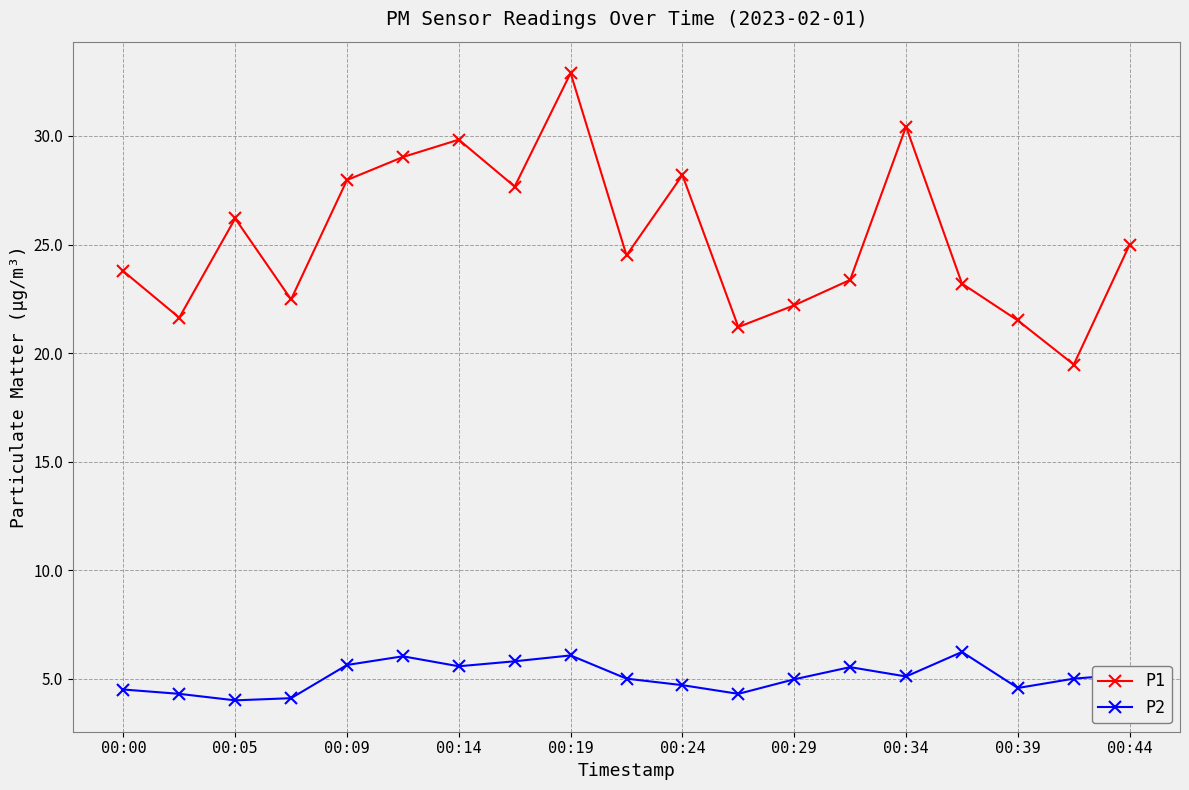

Is this an area chart (filled region under the line)?

No